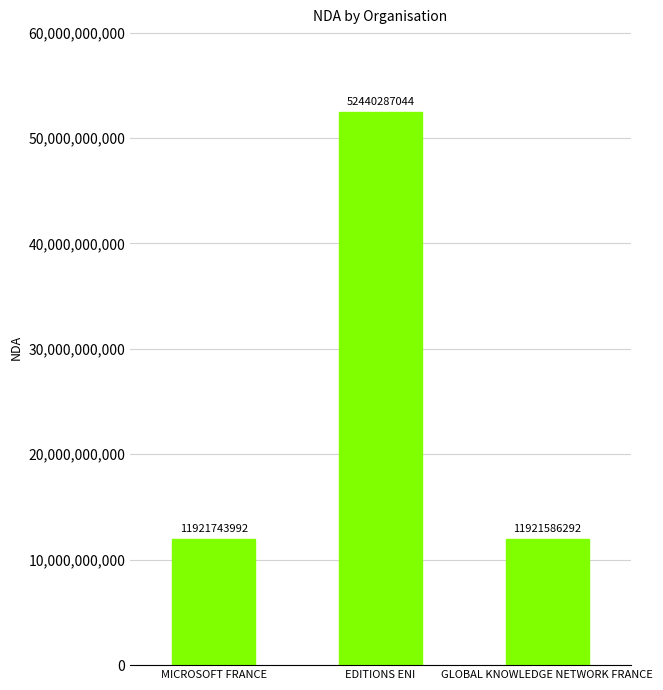

What is the difference between the maximum and minimum values?

40518700752